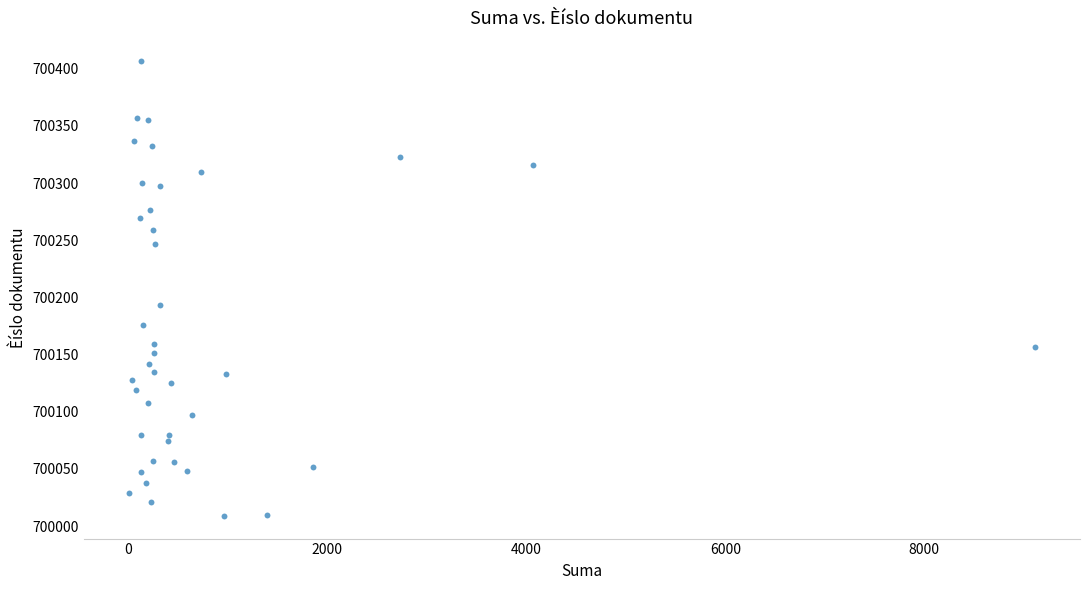

What Y value in the scatter plot is closest to 700208?

700193